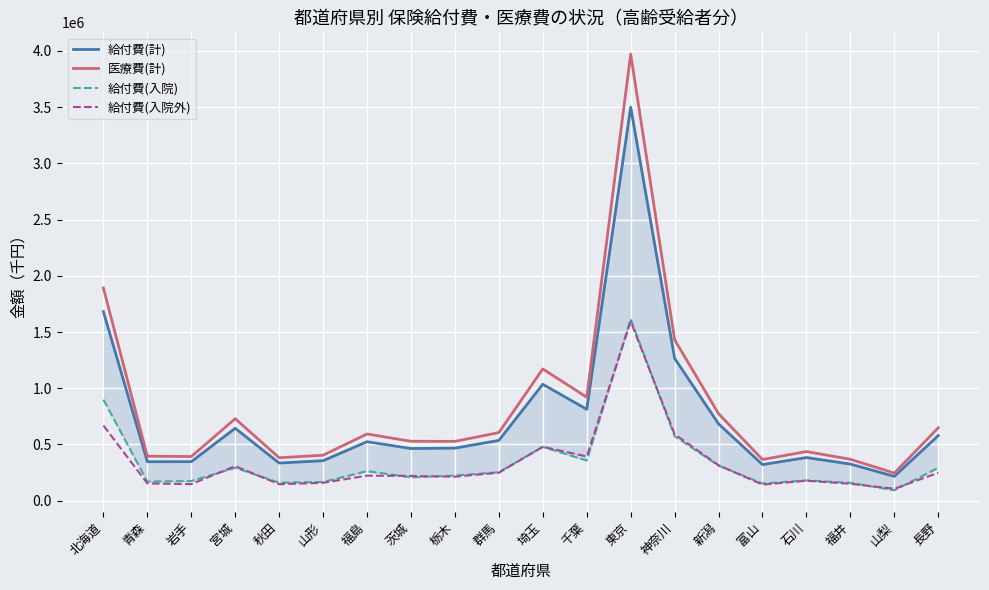

True or false: 給付費(入院外) and 給付費(入院) intersect in this chart.

True